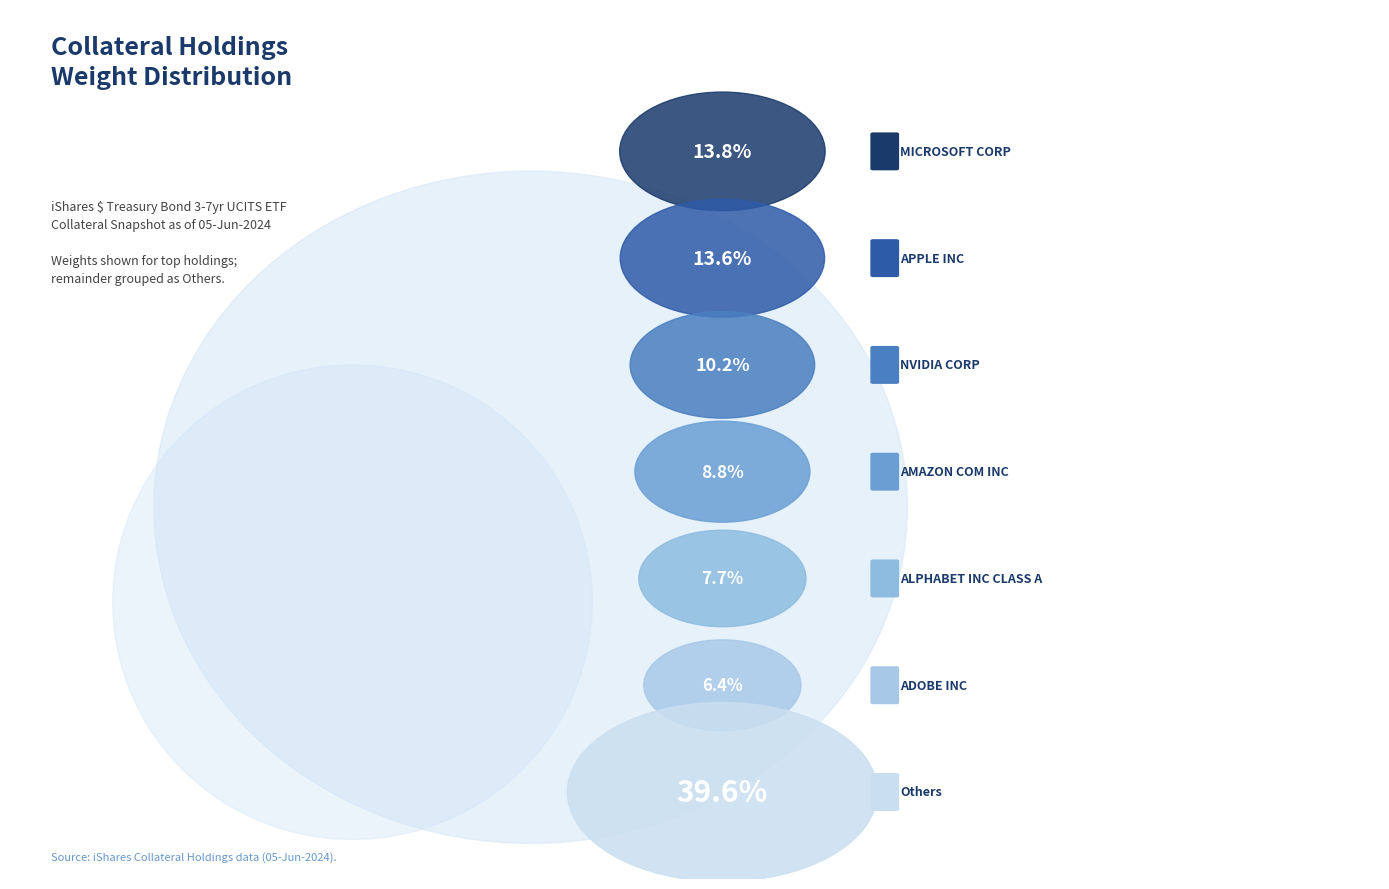

Is MICROSOFT CORP the majority of the pie?

No